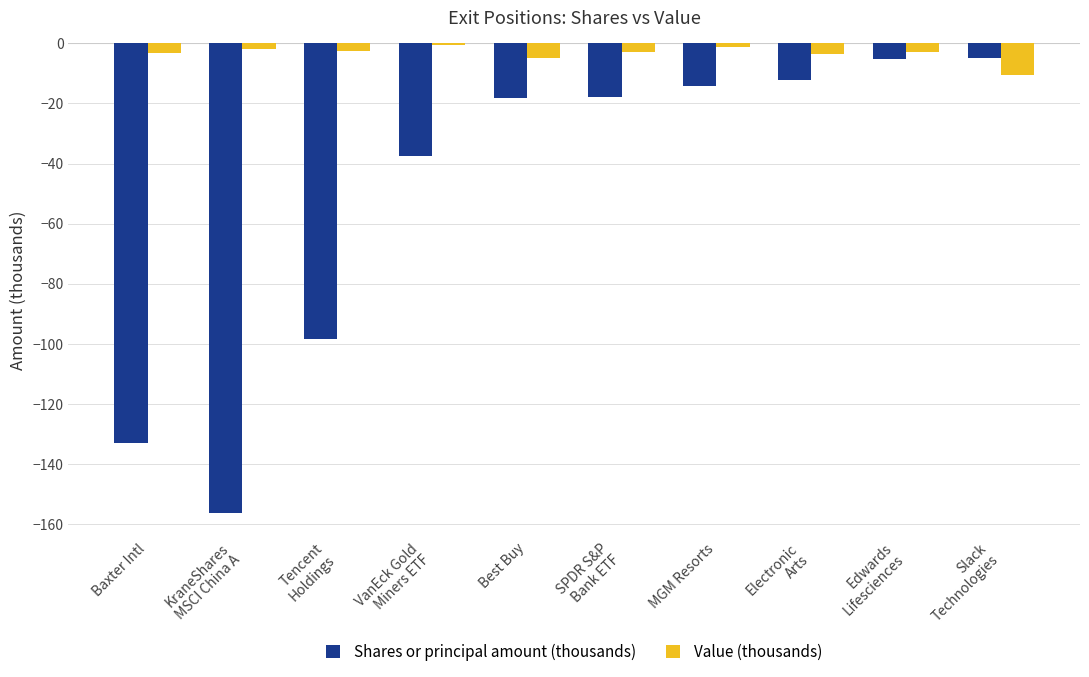

Count the number of categories in the chart.

10